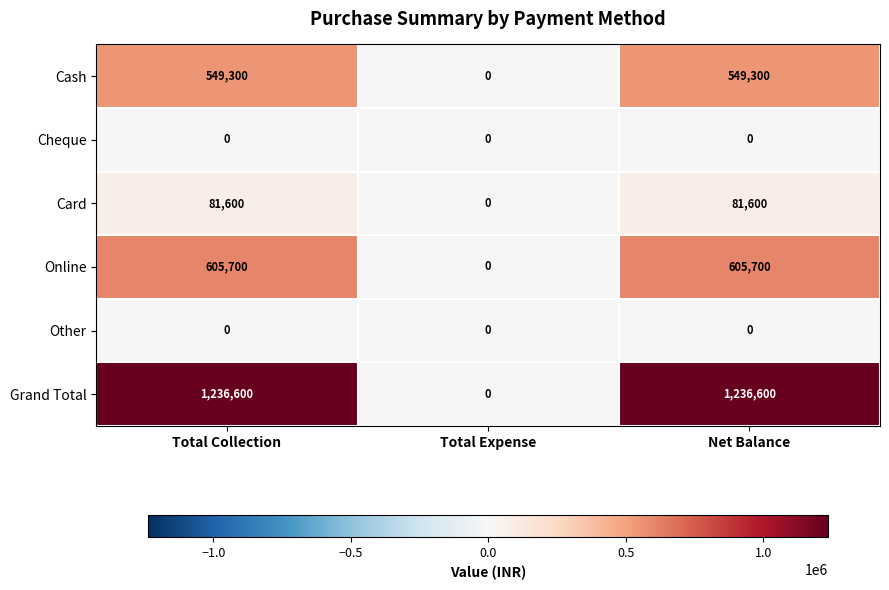

Reading left to right, what are all the values shown in this chart?

Cash: 549300	0	549300
Cheque: 0	0	0
Card: 81600	0	81600
Online: 605700	0	605700
Other: 0	0	0
Grand Total: 1236600	0	1236600